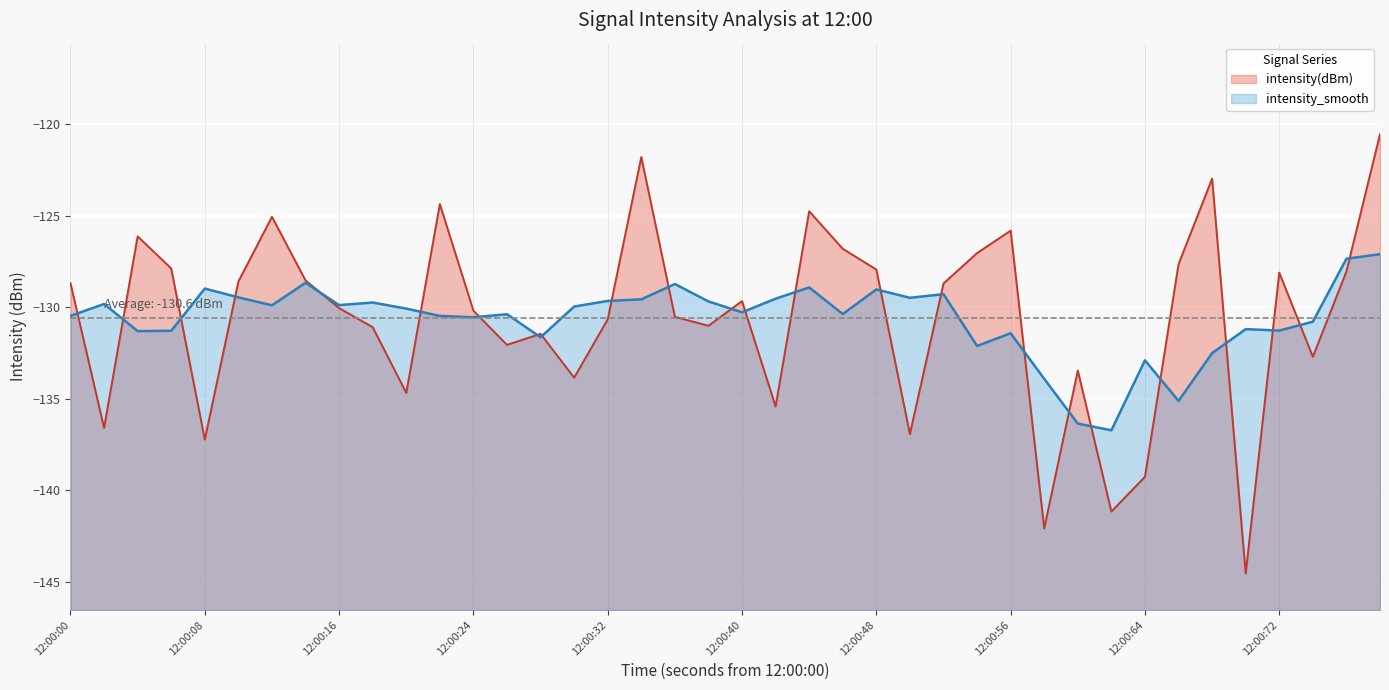

How many intersections are there between intensity(dBm) and intensity_smooth?

24